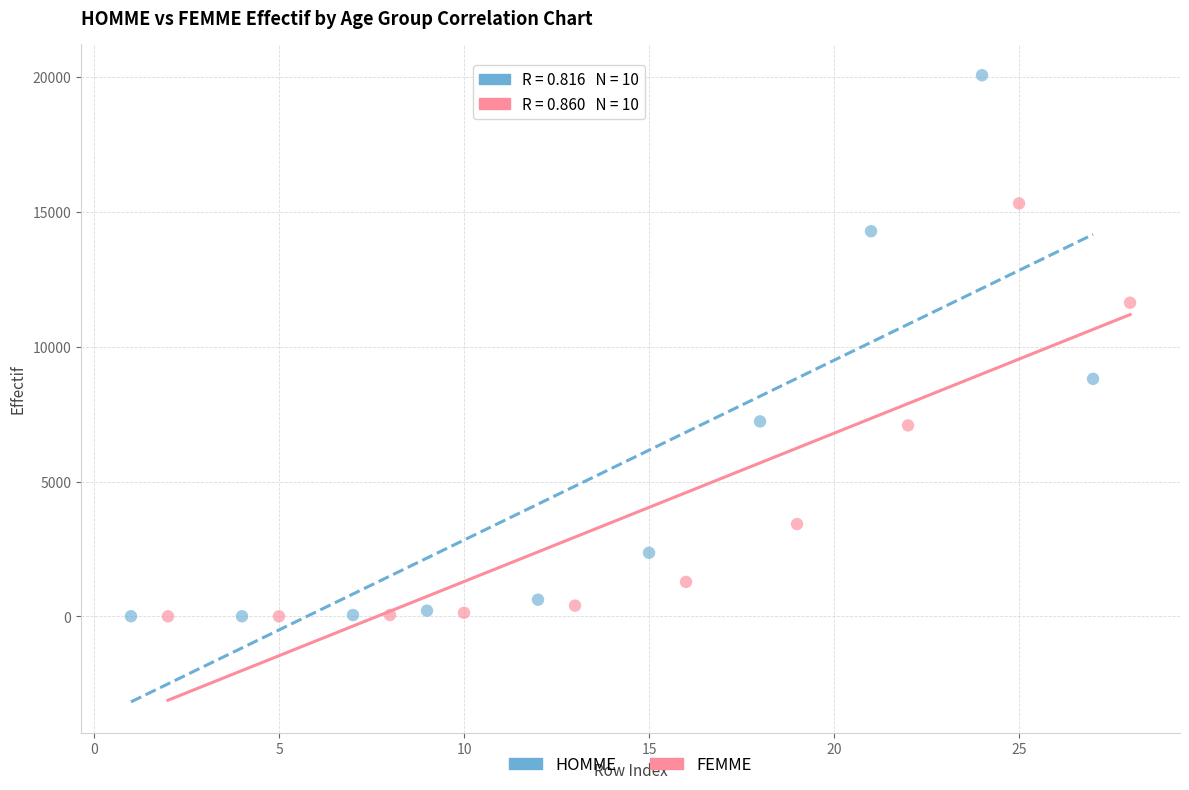

Which series has the widest spread of Y values?

HOMME